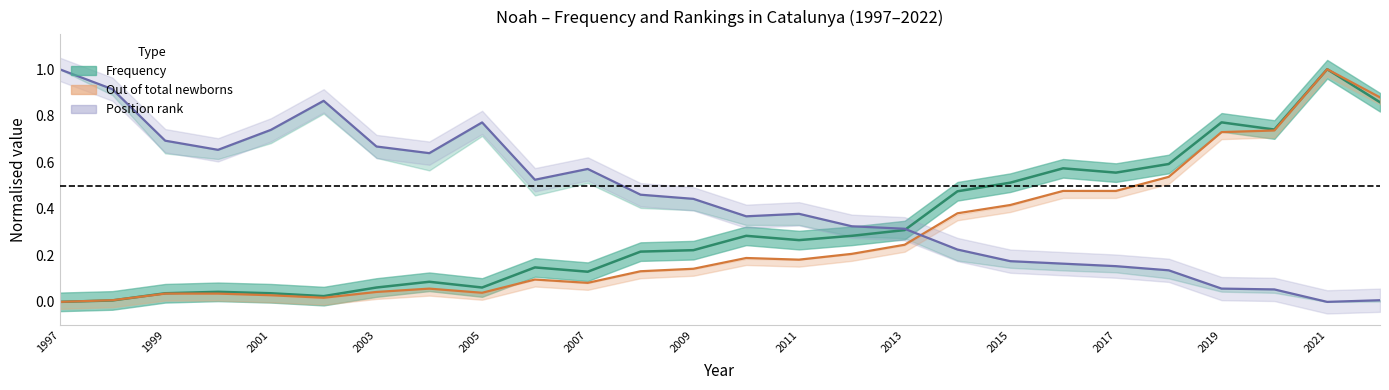

In Position Boys, how many points are lower than both neighbors (excluding endpoints)?

5